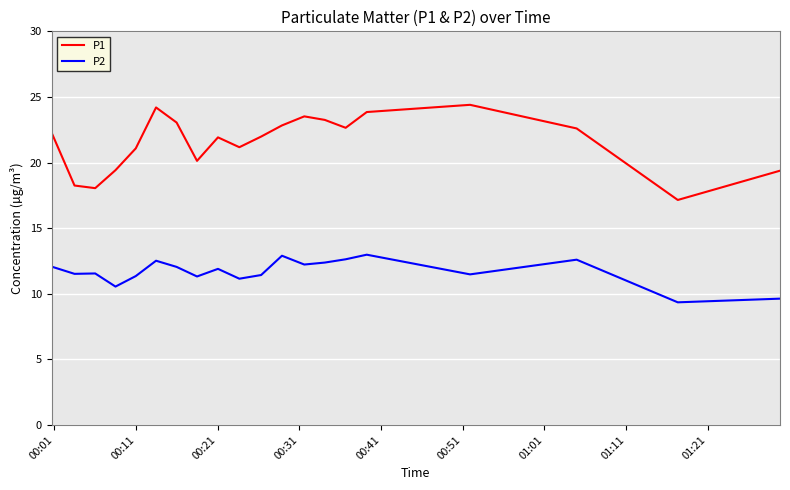

True or false: P1 and P2 intersect in this chart.

False